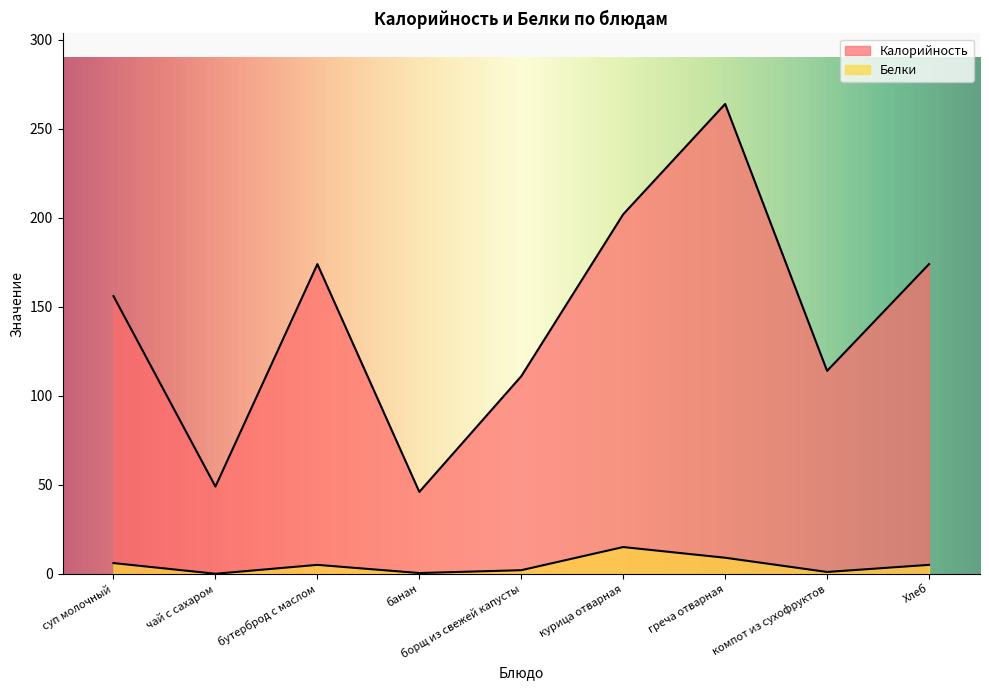

Is it true that Калорийность equals 71.3 at чай с сахаром?

False